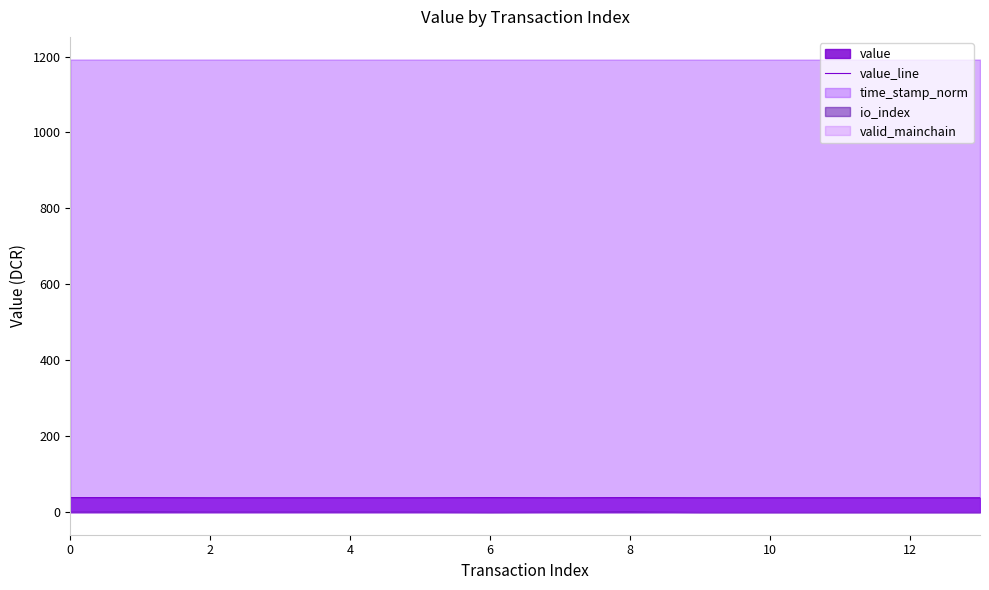

True or false: there are more than 2 points higher than both neighbors.

False